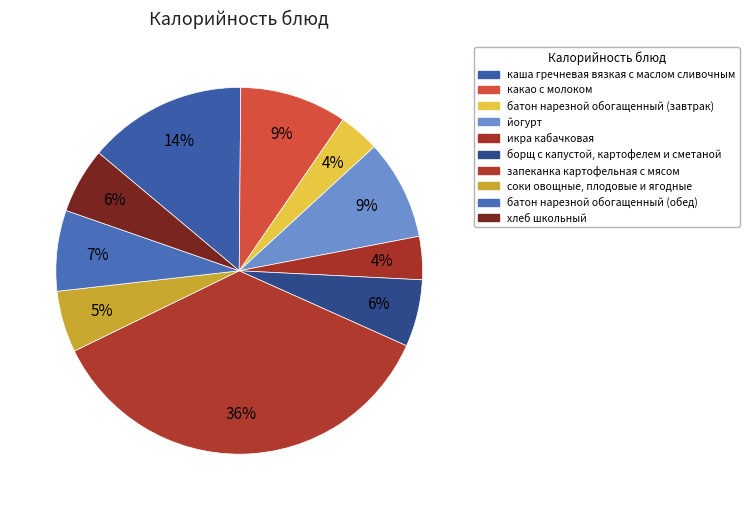

Which slice is the smallest?

батон нарезной обогащенный (завтрак)